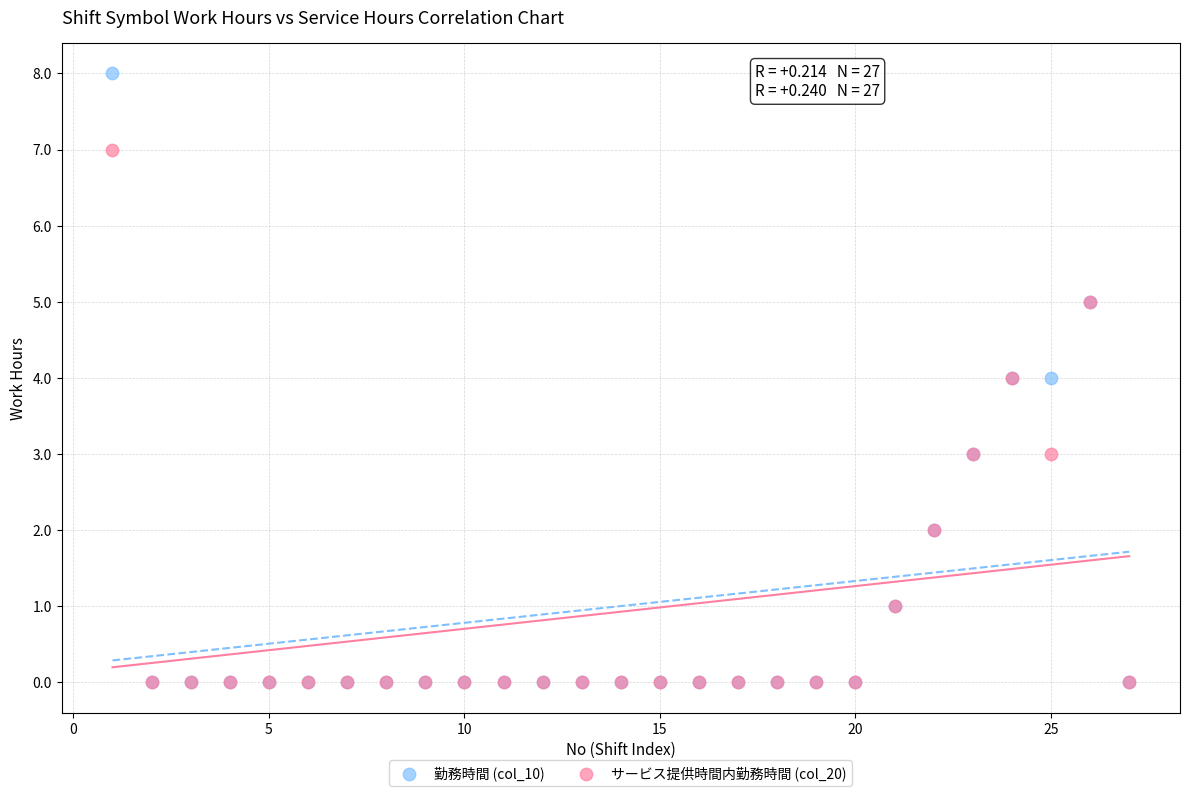

What are all the series names shown in the legend?

勤務時間 (col_10), サービス提供時間内勤務時間 (col_20)